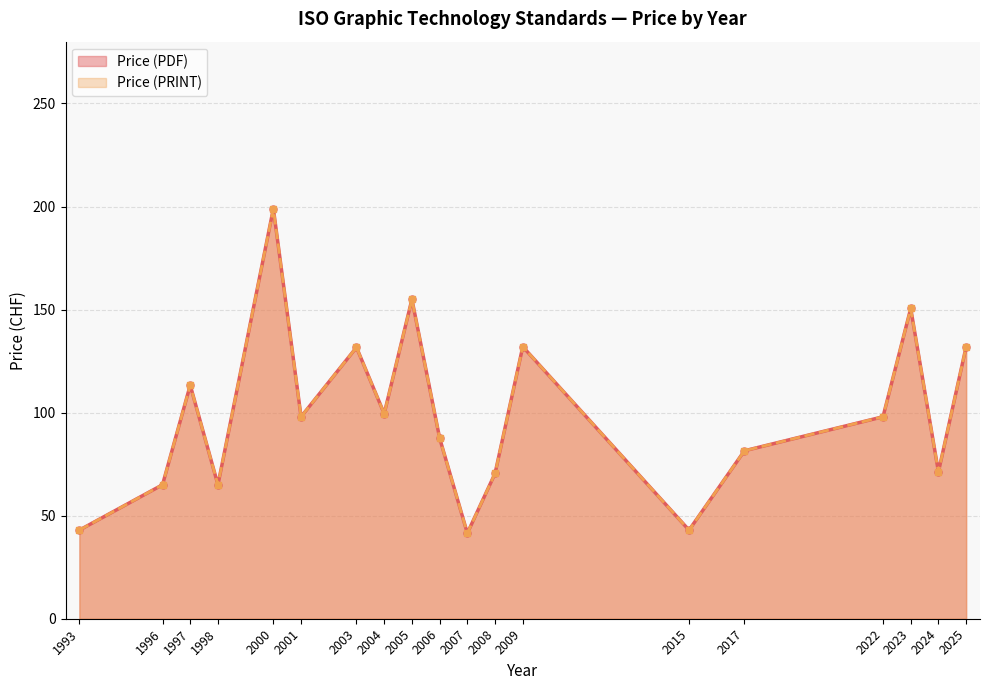

Is it true that Price (PRINT) equals 21 at 2023?

False